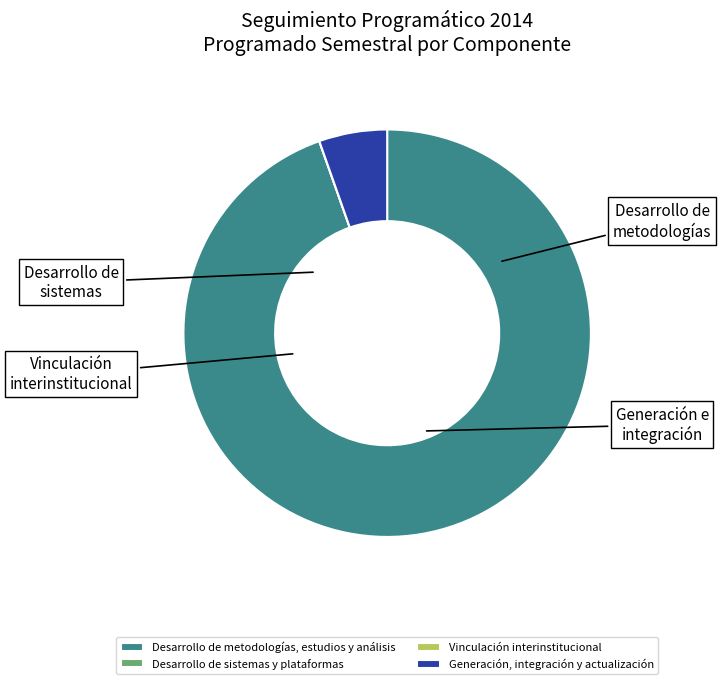

Does Desarrollo de metodologías, estudios y análisis represent more than half of the total?

Yes